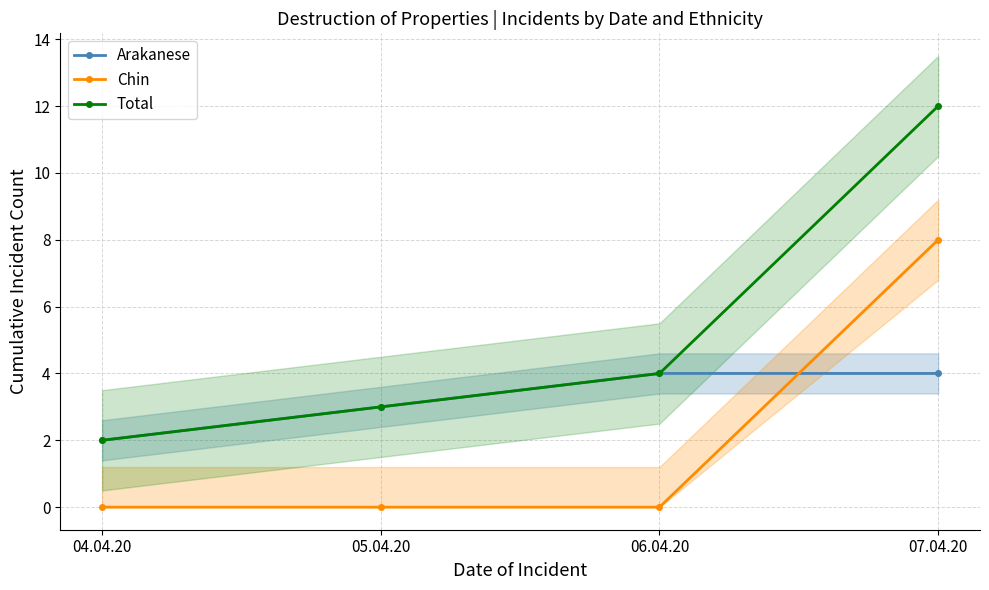

What is the difference between the highest and lowest values at 06.04.20?

4